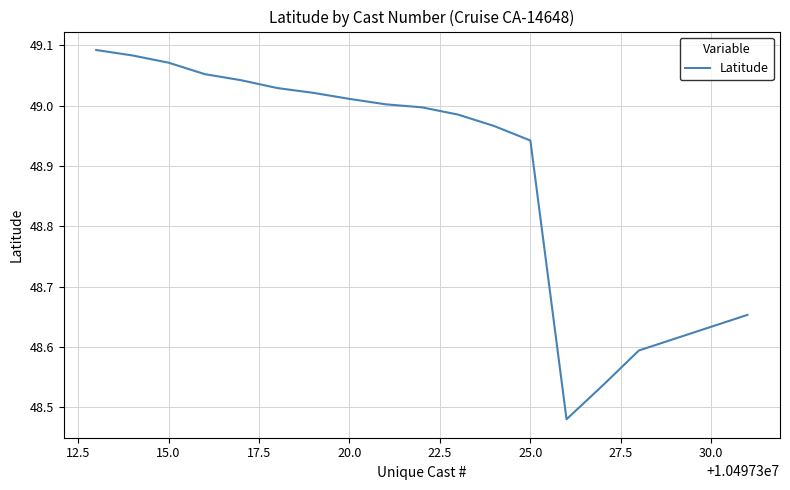

What is the difference between the maximum and minimum values?

0.6